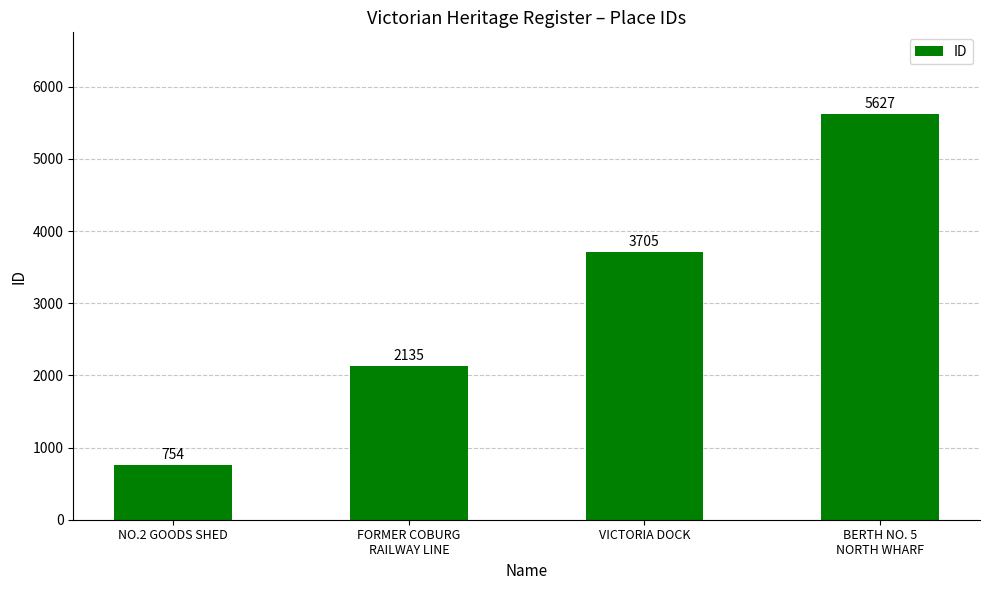

Count the values in the range 2135 to 5627.

3